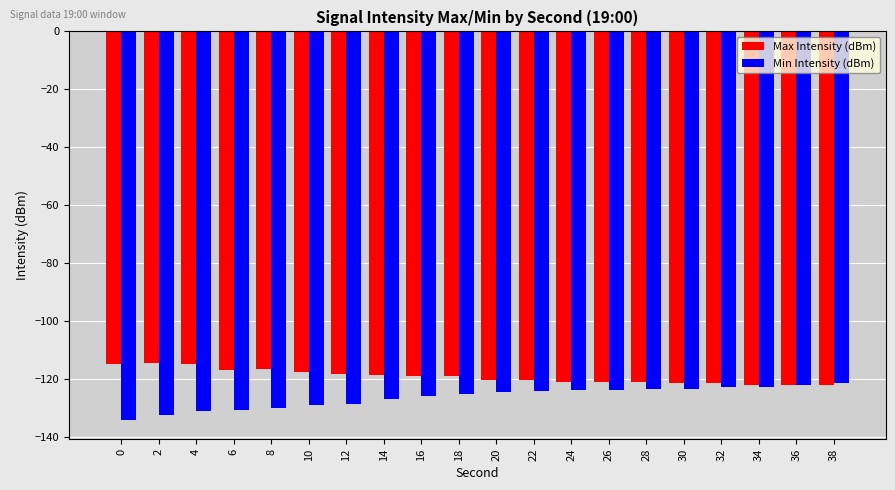

True or false: Min Intensity (dBm) has a value of -128.9 at 10.

True